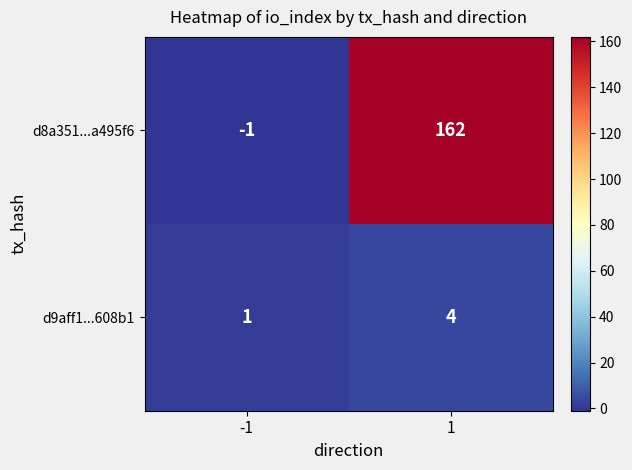

How many series are shown in this chart?

2